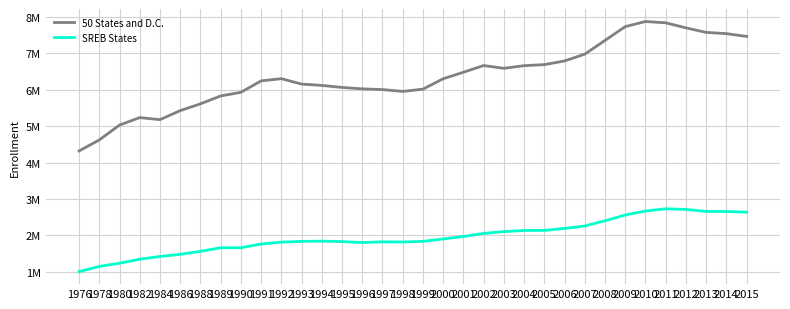

Between 1991 and 1998, which series saw the biggest shift?

50 States and D.C.